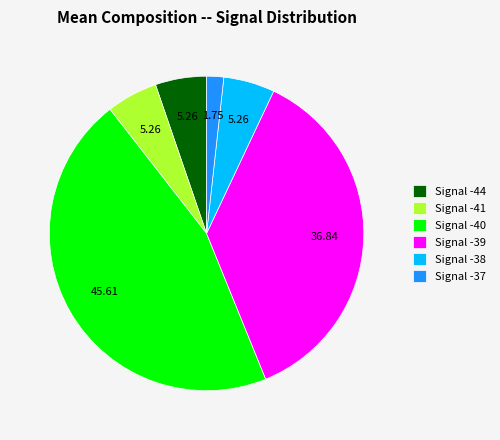

Does Signal -41 account for over 50% of the chart?

No